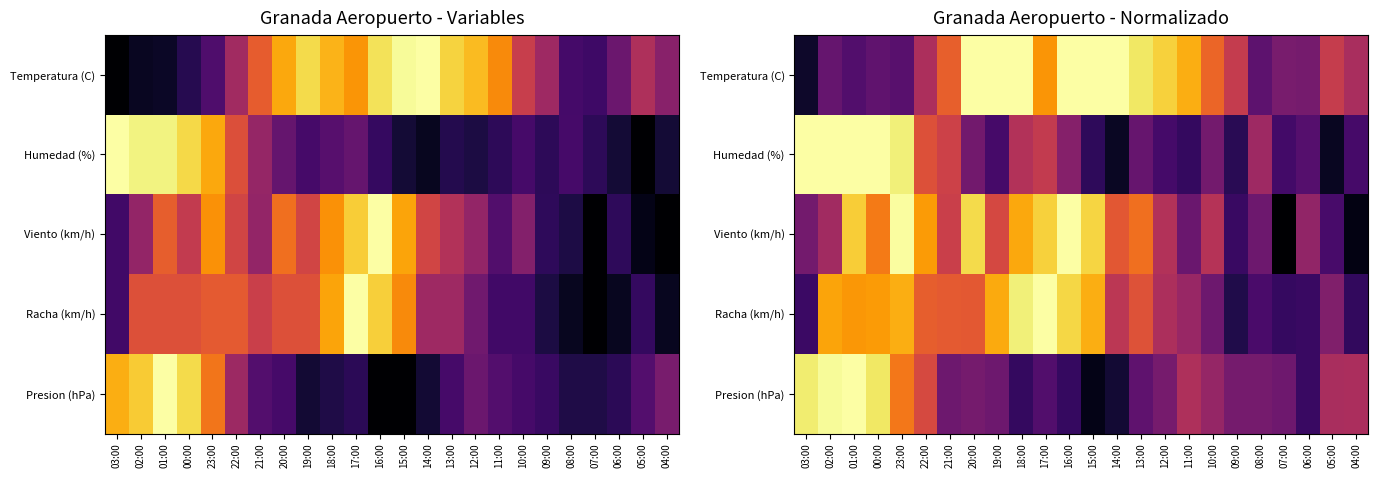

What is the maximum value shown in the chart?

1.0